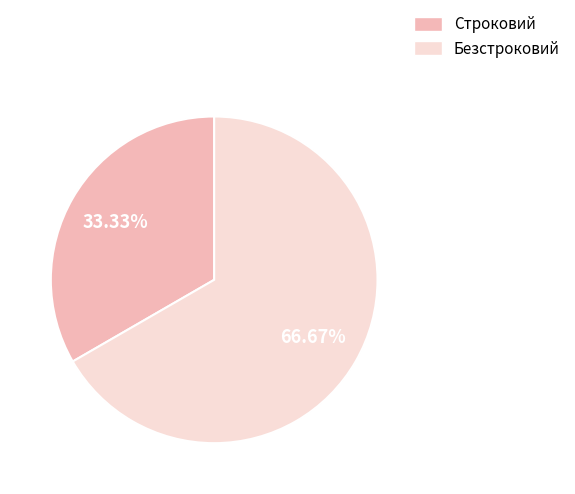

What is the smallest slice in the pie chart?

Строковий